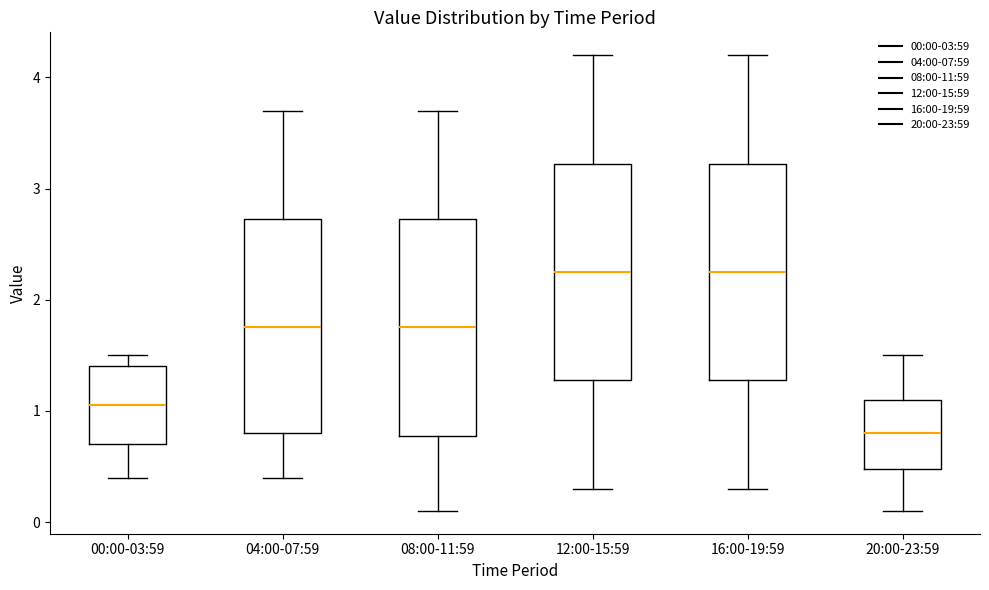

Which box has the lowest median line?

20:00-23:59